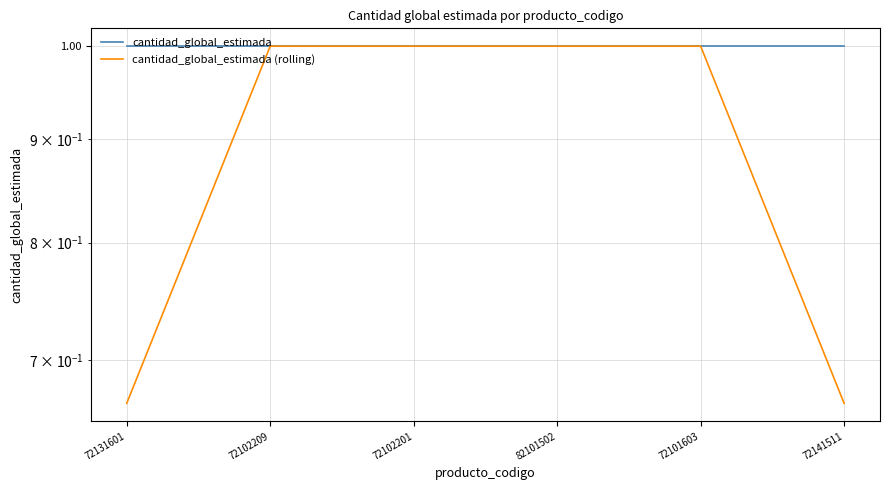

True or false: cantidad_global_estimada and cantidad_global_estimada (rolling) cross at least once.

False